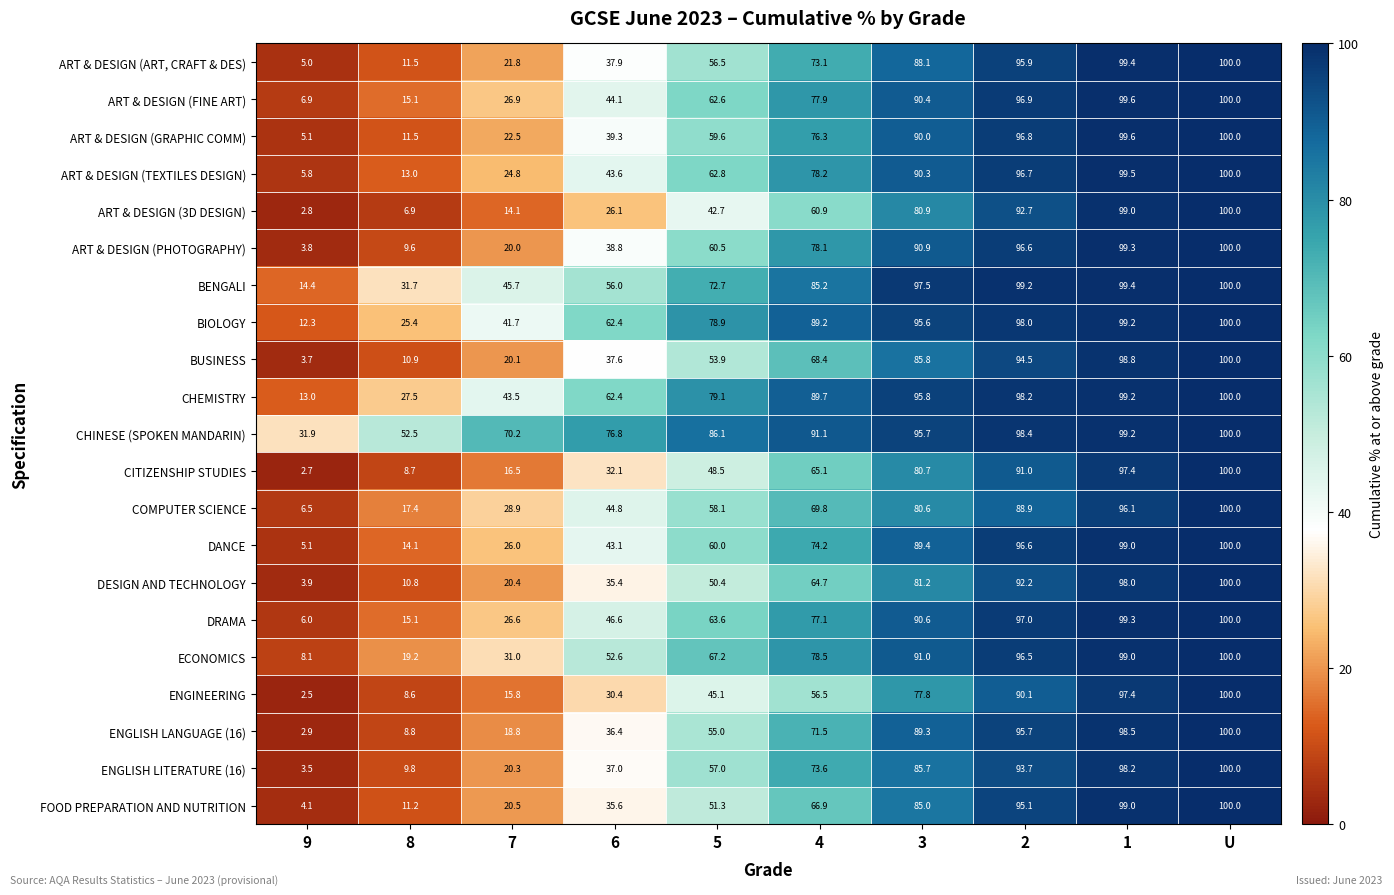

Which series has the largest total across all categories?

CHINESE (SPOKEN MANDARIN)